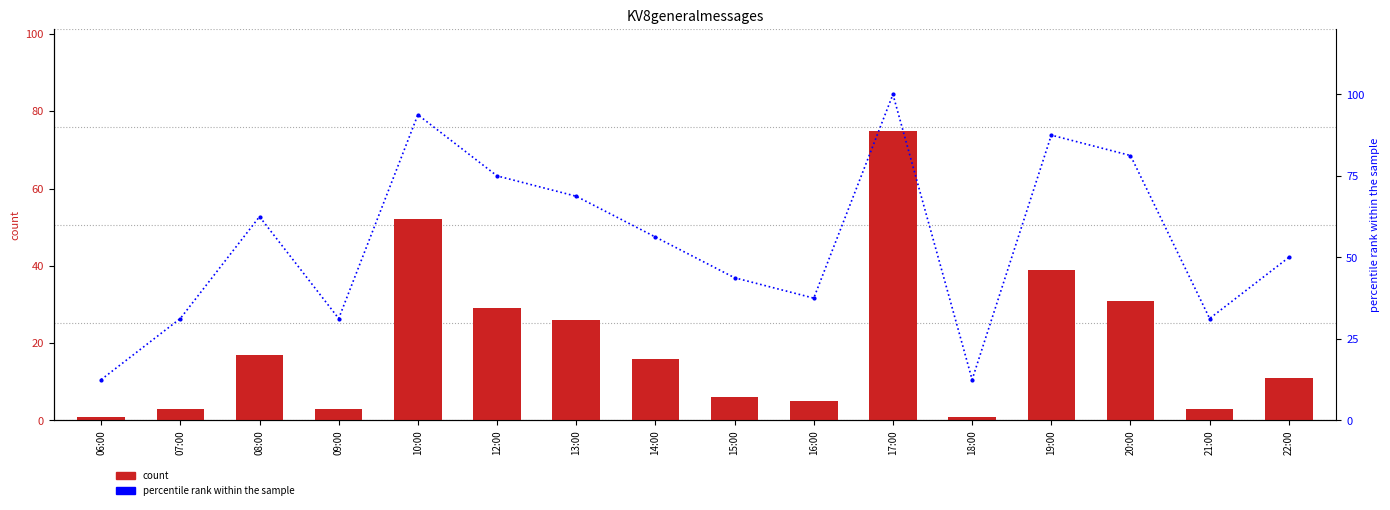

What value does the count series have at 22:00?

11.0